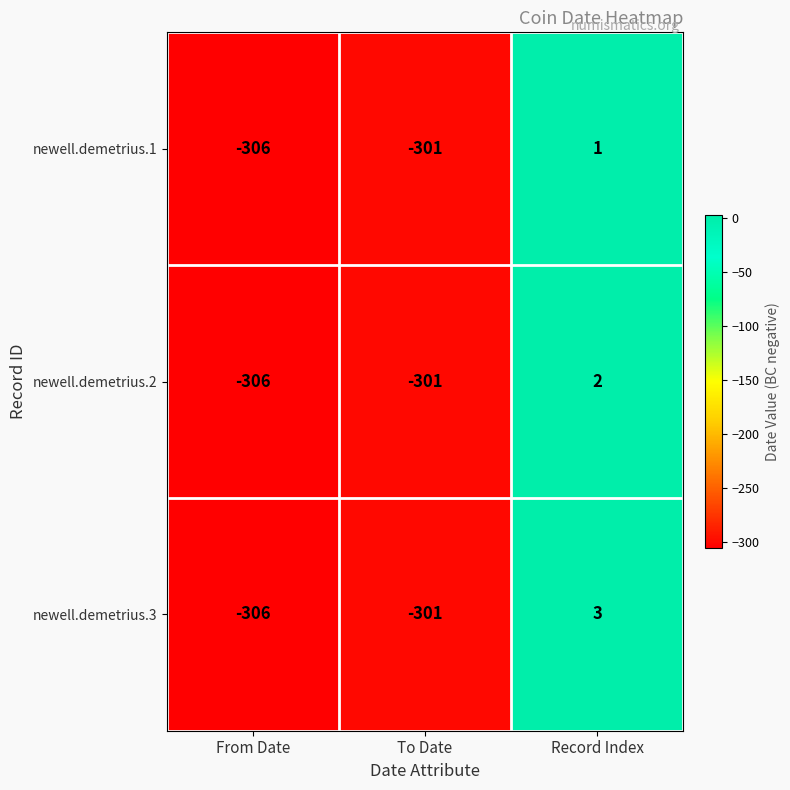

Reading left to right, transcribe all the data shown in this chart.

newell.demetrius.1: -306	-301	1
newell.demetrius.2: -306	-301	2
newell.demetrius.3: -306	-301	3